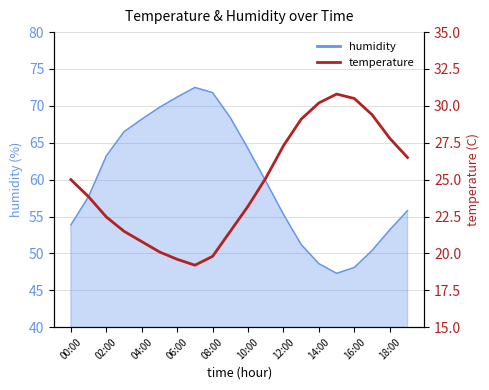

What is the maximum value for temperature?

30.8